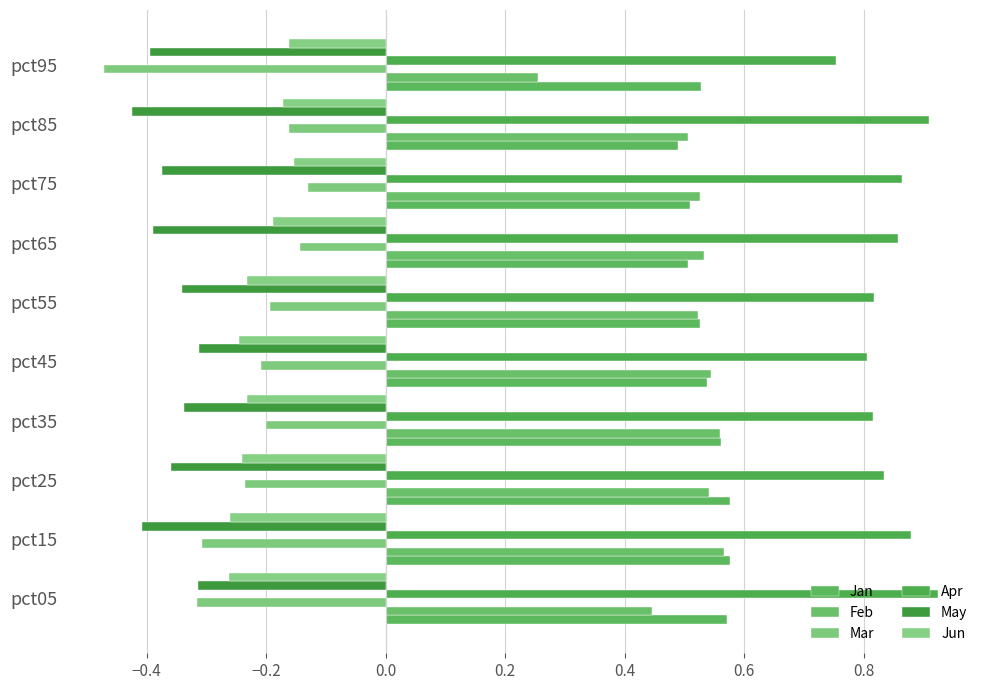

What is the difference between the maximum and second lowest values in the May series?

0.1